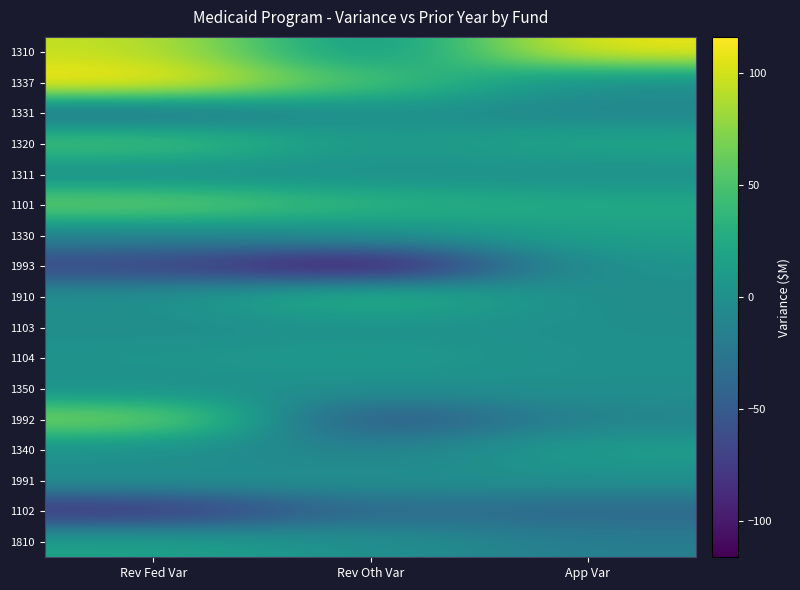

Reading left to right, extract all data points from this chart.

1310: Rev Fed Var=95.7	Rev Oth Var=0.2	App Var=110.2
1337: Rev Fed Var=116.0	Rev Oth Var=47.5	App Var=-2.0
1331: Rev Fed Var=-28.8	Rev Oth Var=0.0	App Var=-9.0
1320: Rev Fed Var=48.6	Rev Oth Var=7.6	App Var=21.7
1311: Rev Fed Var=-2.5	Rev Oth Var=0.0	App Var=-1.4
1101: Rev Fed Var=63.9	Rev Oth Var=33.8	App Var=23.5
1330: Rev Fed Var=-11.6	Rev Oth Var=0.9	App Var=15.6
1993: Rev Fed Var=-69.0	Rev Oth Var=-112.2	App Var=4.5
1910: Rev Fed Var=0.0	Rev Oth Var=37.2	App Var=-3.2
1103: Rev Fed Var=-2.7	Rev Oth Var=0.6	App Var=-0.0
1104: Rev Fed Var=4.6	Rev Oth Var=9.7	App Var=-0.0
1350: Rev Fed Var=0.0	Rev Oth Var=0.0	App Var=0.2
1992: Rev Fed Var=72.5	Rev Oth Var=-59.5	App Var=-11.8
1340: Rev Fed Var=0.0	Rev Oth Var=-14.7	App Var=12.9
1991: Rev Fed Var=-0.0	Rev Oth Var=0.0	App Var=0.3
1102: Rev Fed Var=-84.3	Rev Oth Var=-35.4	App Var=-39.1
1810: Rev Fed Var=17.8	Rev Oth Var=-0.1	App Var=-17.7